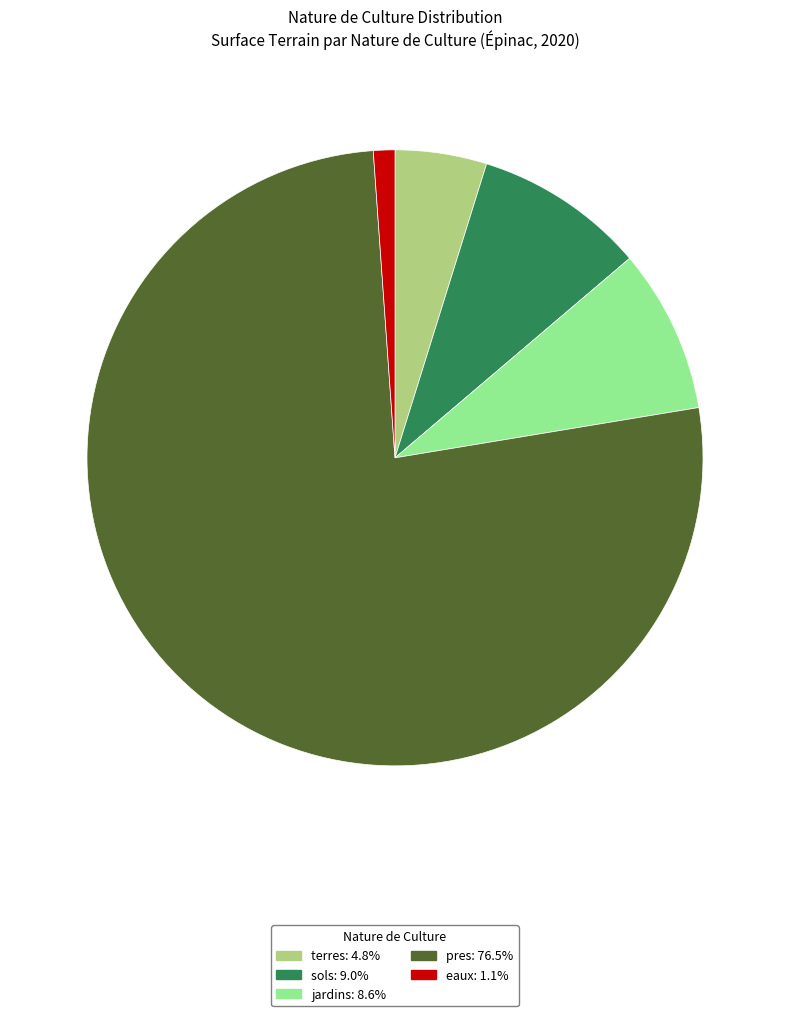

Does any single category account for the majority?

Yes